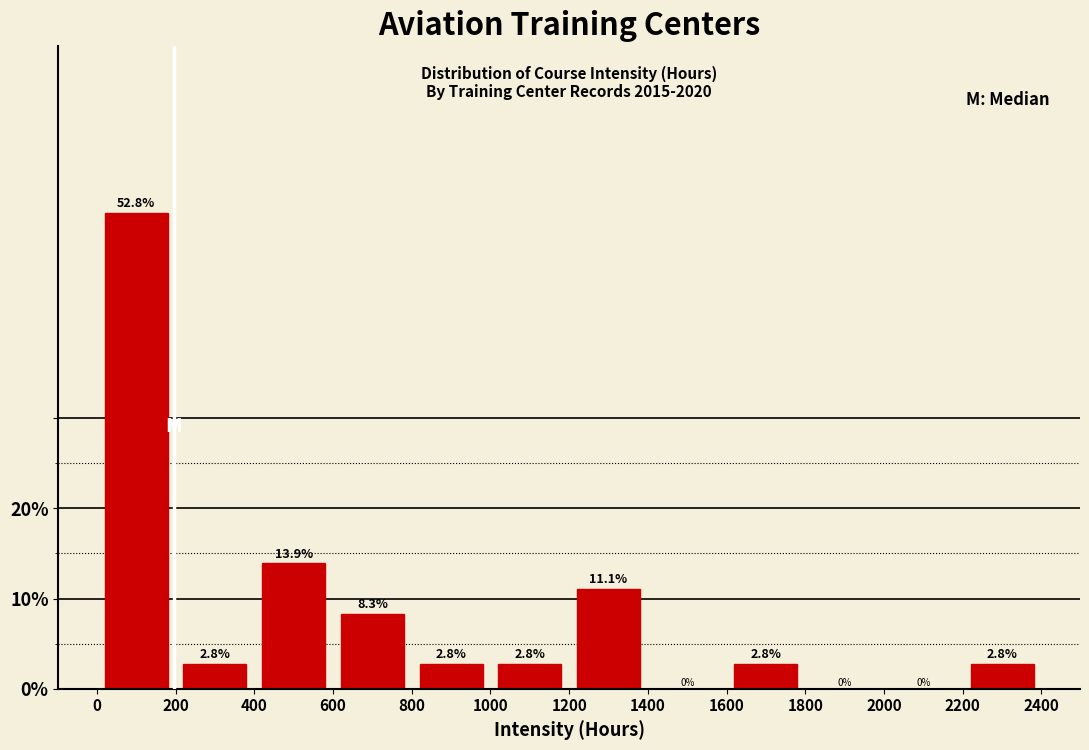

Reading left to right, list every bar in this chart as the range it spans on the x-axis followed by its height.

0 to 200: 52.8
200 to 400: 2.8
400 to 600: 13.9
600 to 800: 8.3
800 to 1000: 2.8
1000 to 1200: 2.8
1200 to 1400: 11.1
1400 to 1600: 0.0
1600 to 1800: 2.8
1800 to 2000: 0.0
2000 to 2200: 0.0
2200 to 2400: 2.8